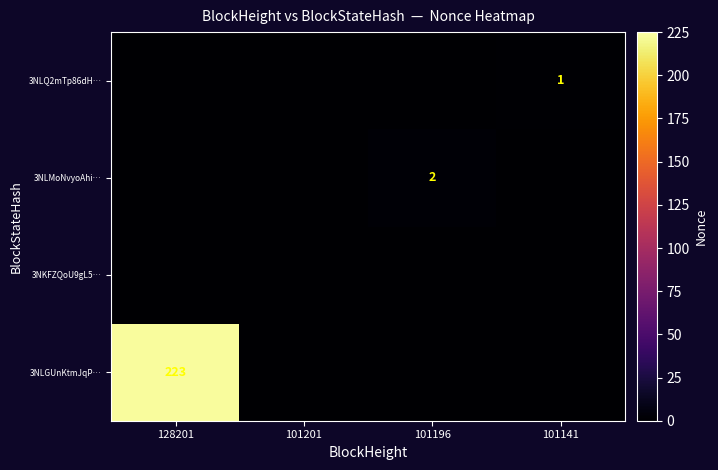

The value of 3NLGUnKtmJqP… at 128201 is 223. True or false?

True